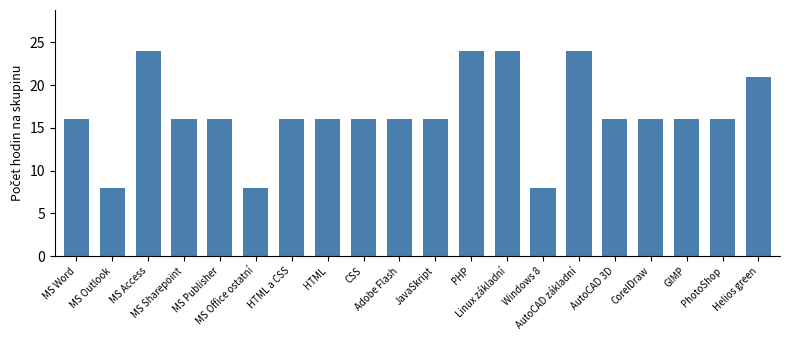

What is the average value?

17